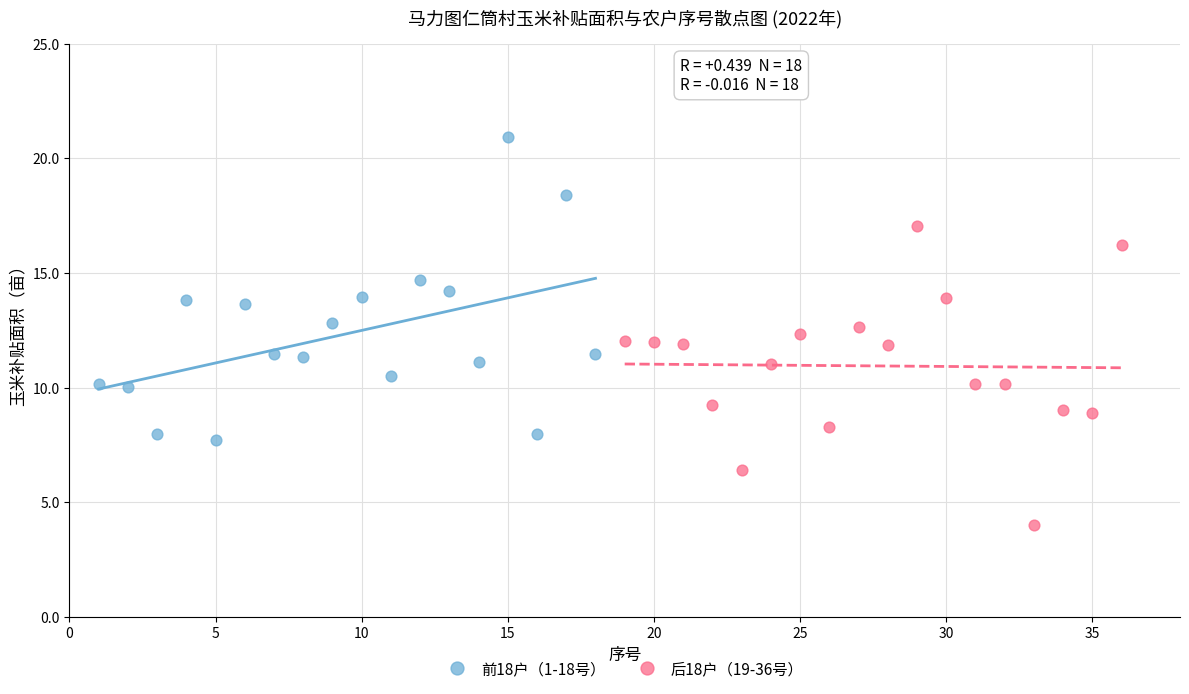

Which series contains the highest Y value?

前18户（1-18号）